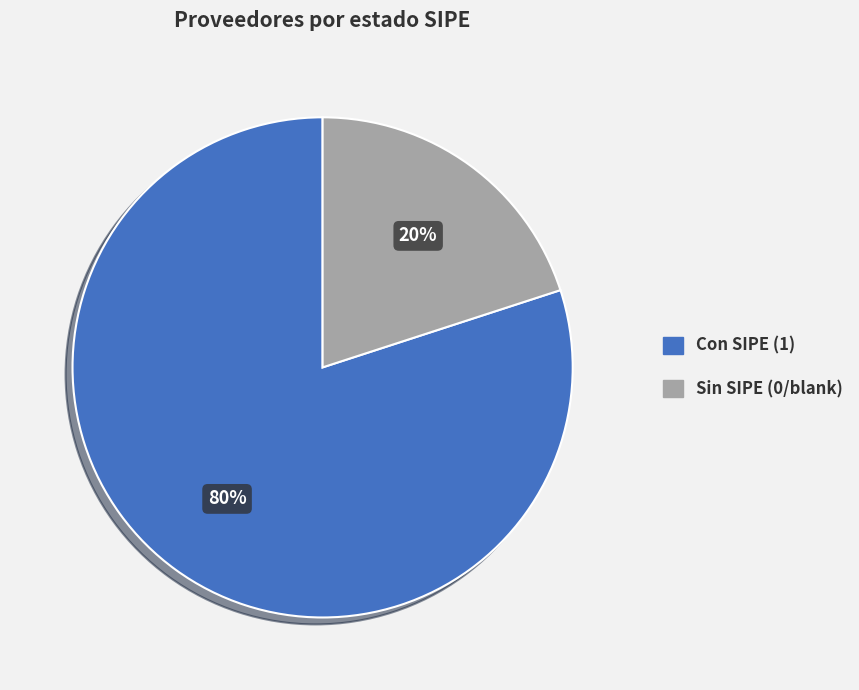

How many slices are in this pie chart?

2